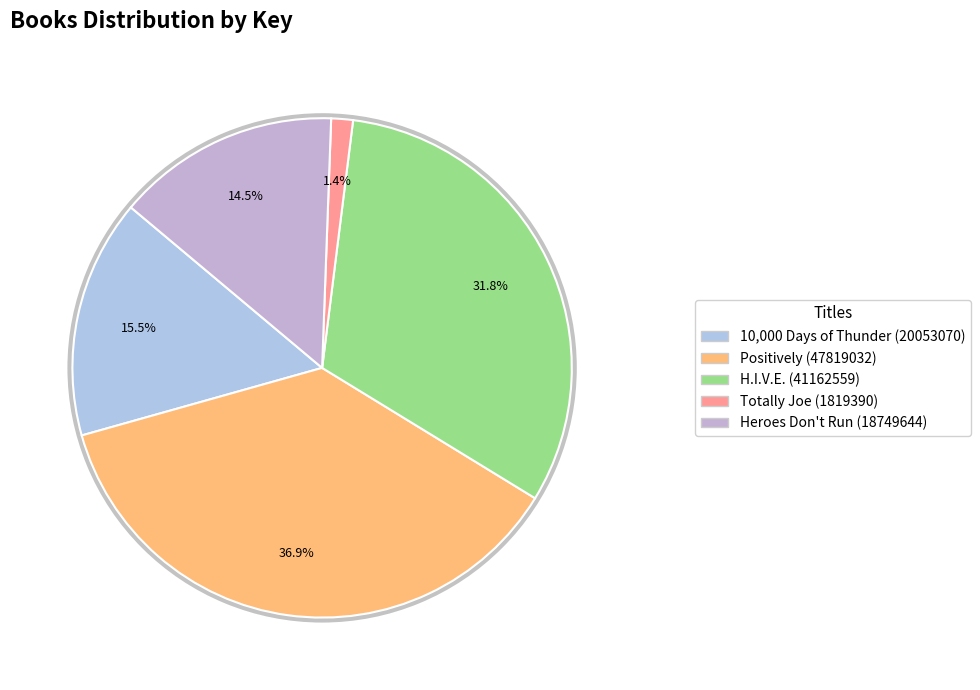

To the nearest percent, what portion does Heroes Don't Run (18749644) represent?

14%